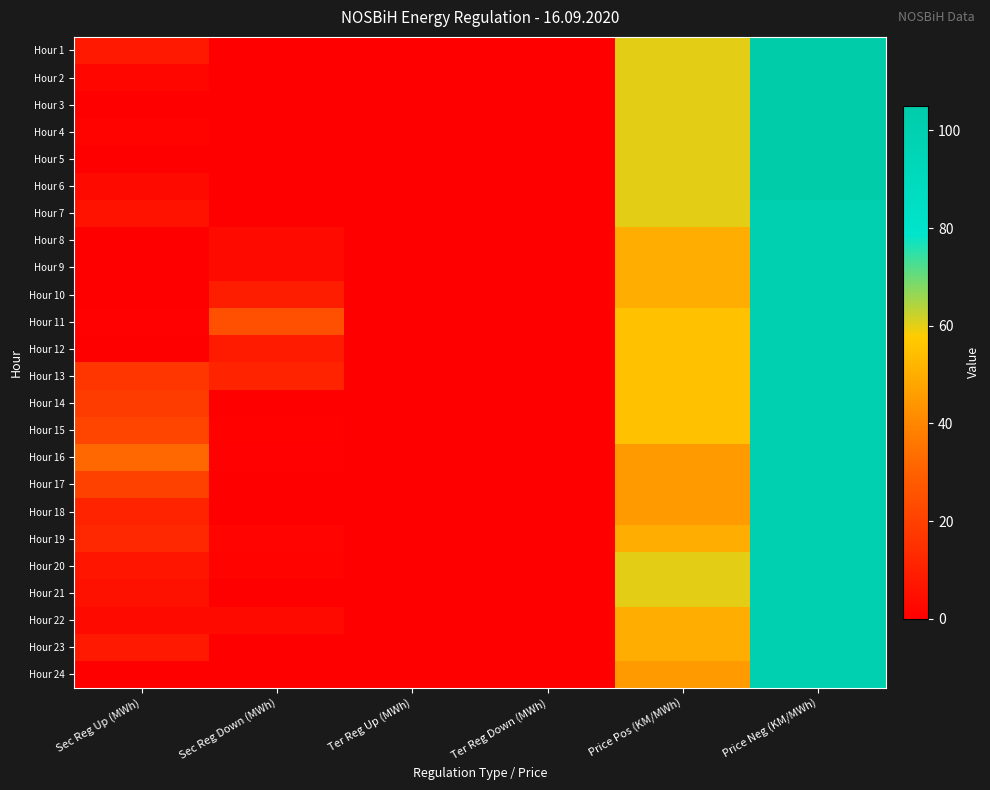

At which category is the sum across all series the highest?

Price Neg (KM/MWh)